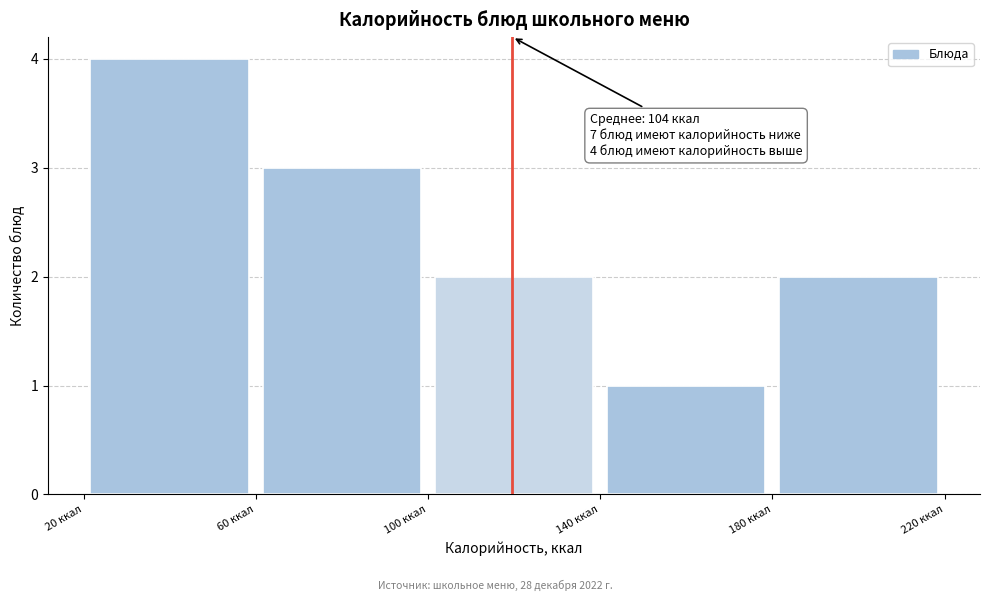

Over which range of the x-axis is the bar tallest?

20 to 60